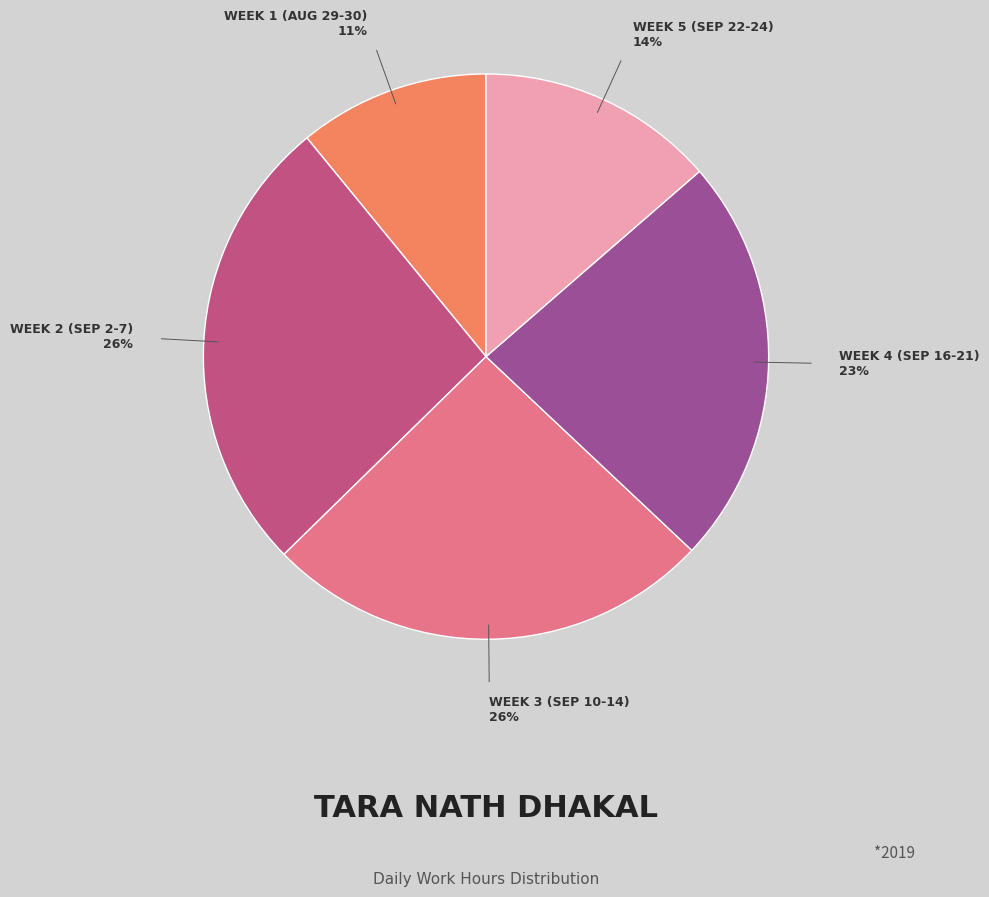

Is there a majority slice in this chart?

No